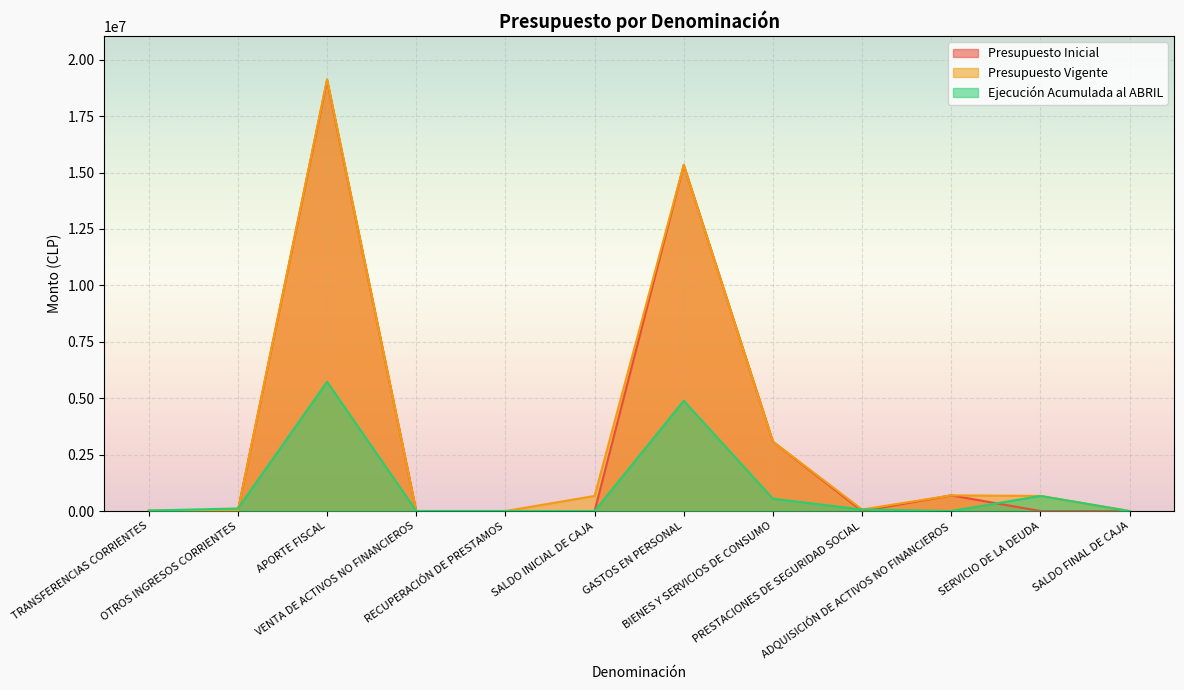

At which category is the sum across all series the highest?

APORTE FISCAL